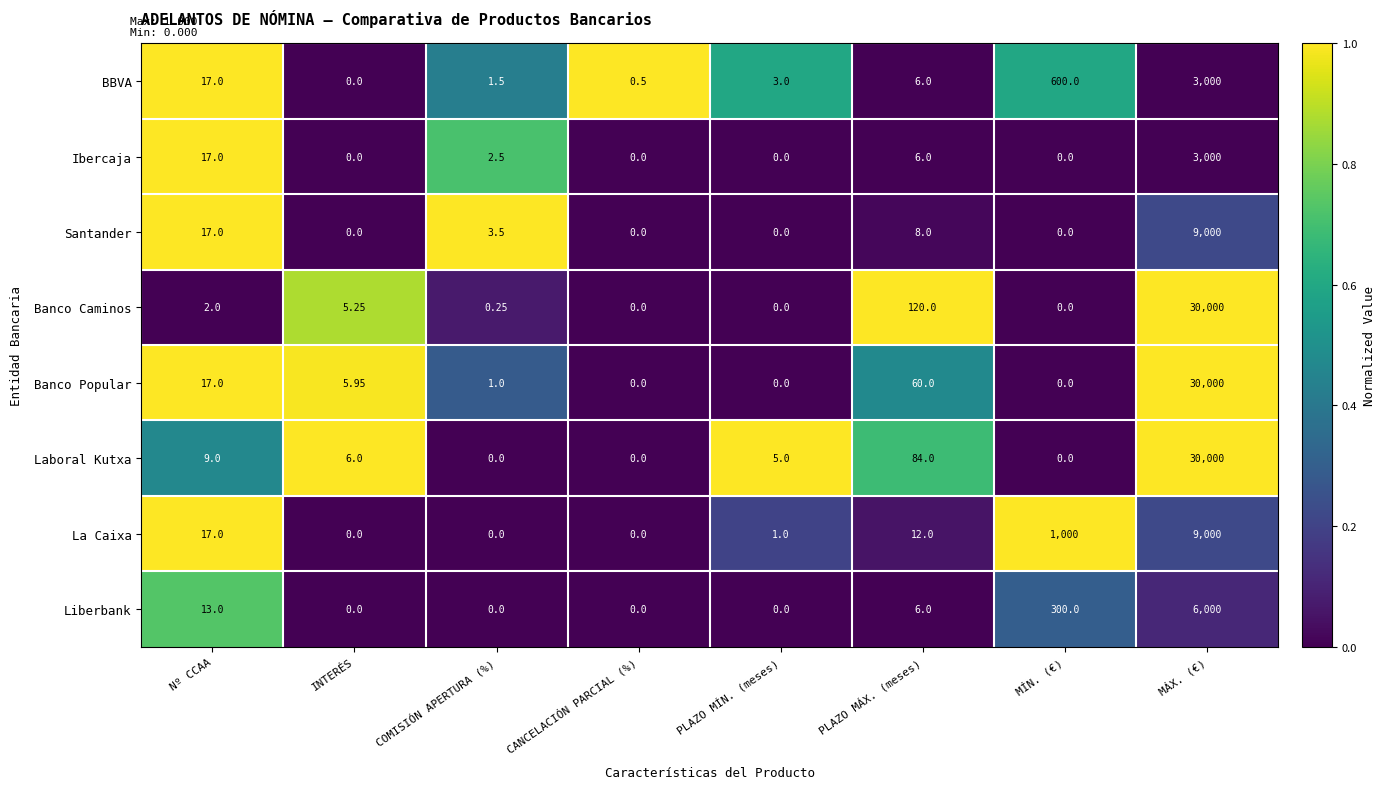

How many distinct data groups are displayed?

8